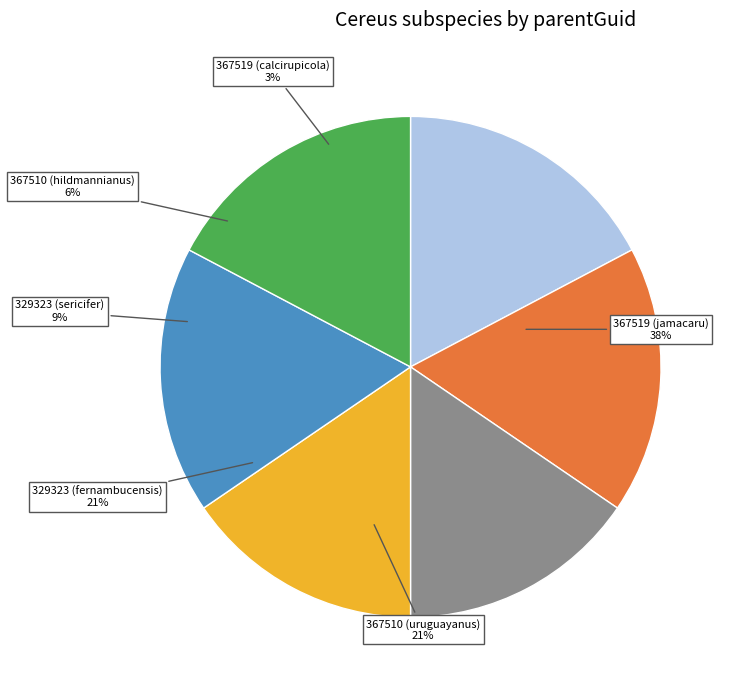

Does Cereus jamacaru
subsp. calcirupicola account for over 50% of the chart?

No